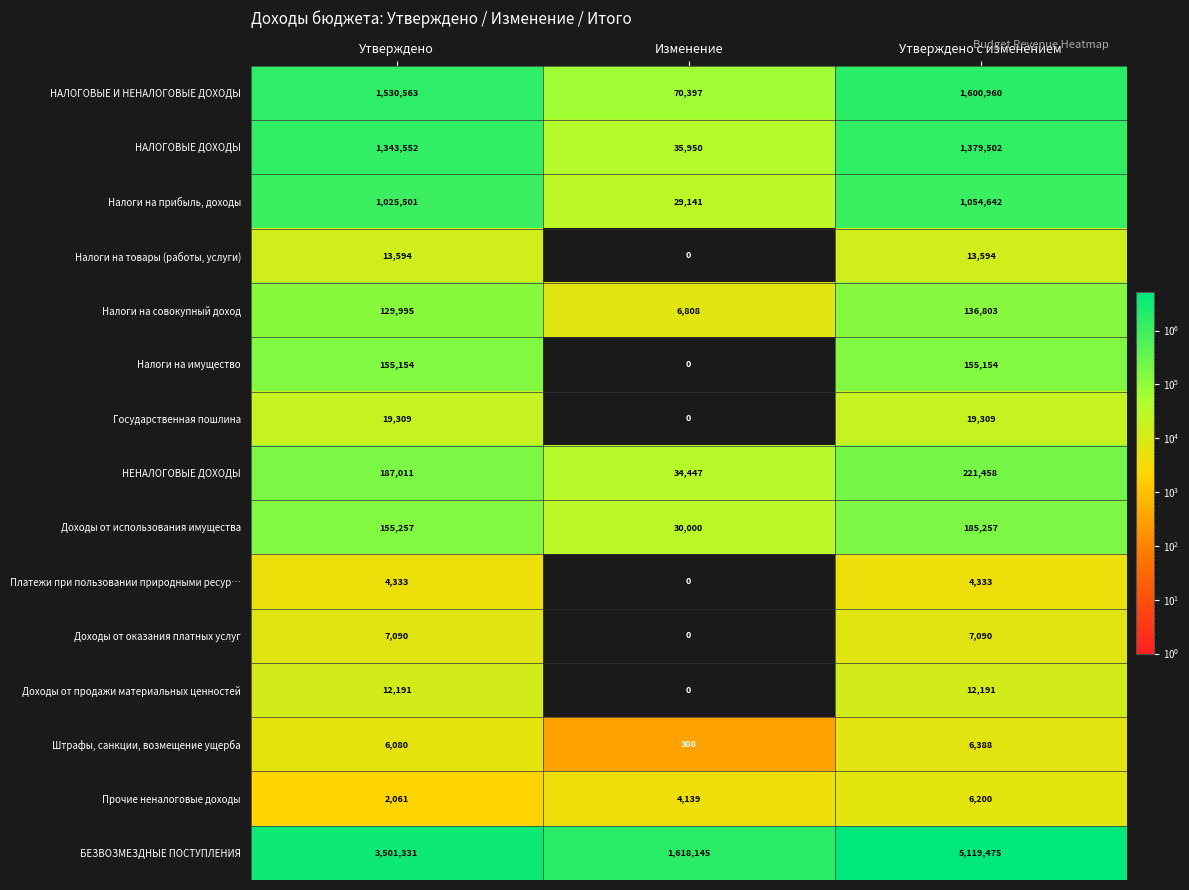

Which series has the widest spread of values?

БЕЗВОЗМЕЗДНЫЕ ПОСТУПЛЕНИЯ